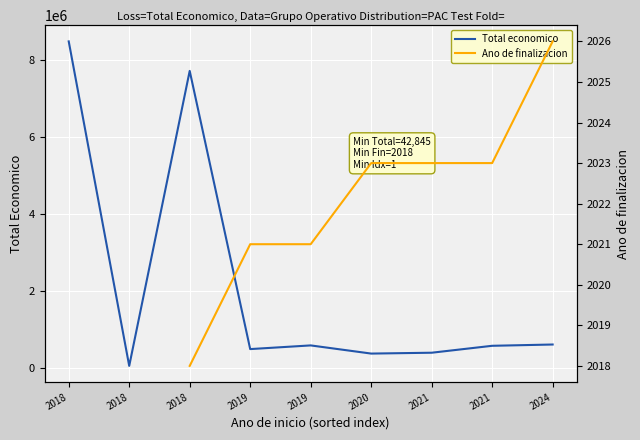

Which has a higher value, 2020 or 2018?

2020